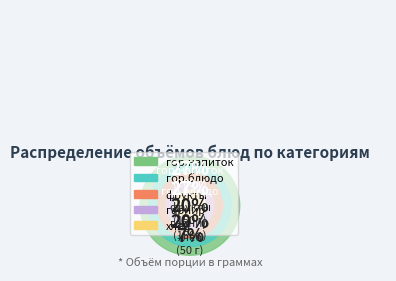

How many slices are in this pie chart?

5